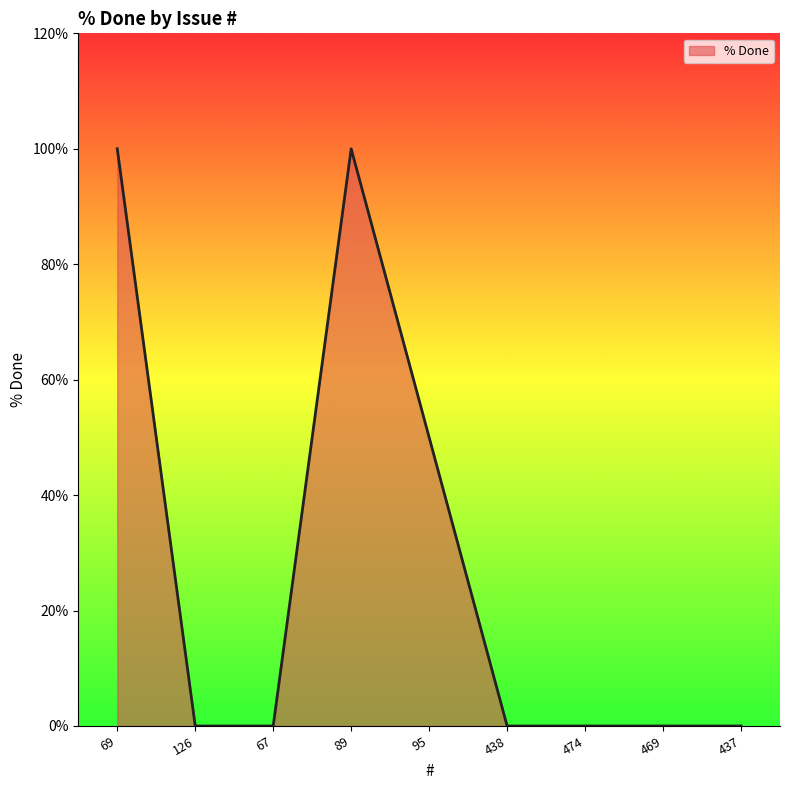

What is the greatest value displayed?

100